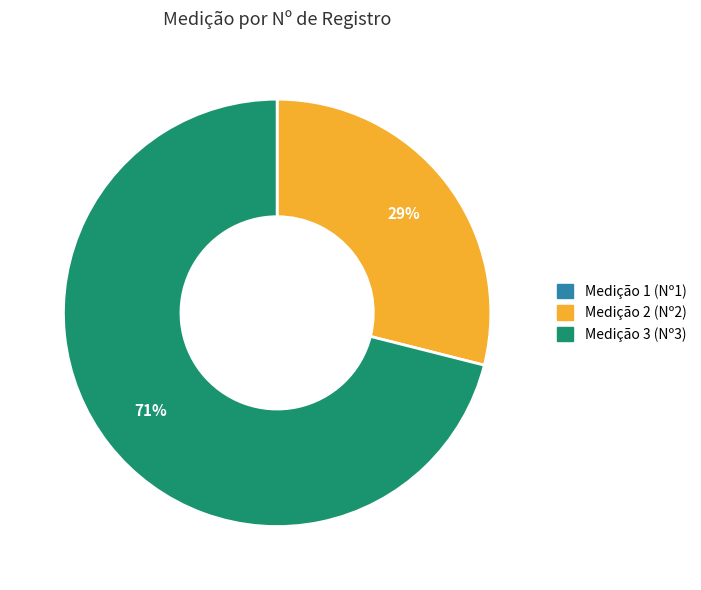

To the nearest percent, what percentage of the pie is Medição 3 (Nº3)?

71%